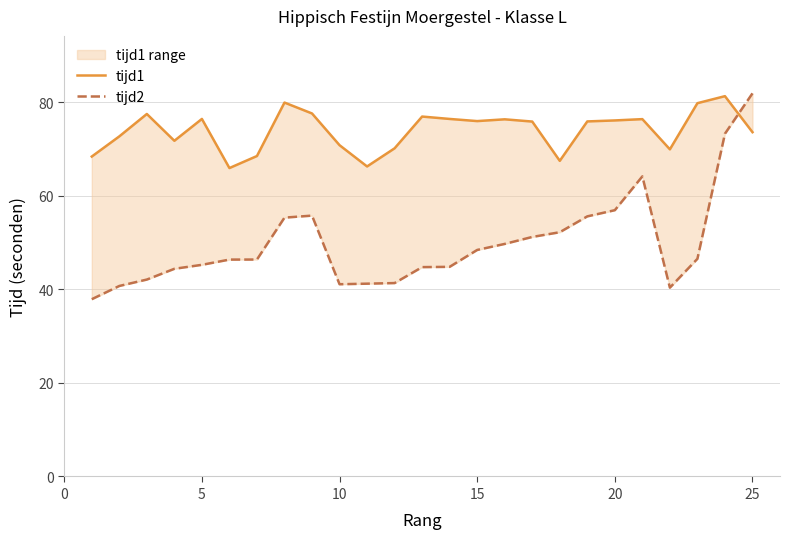

At how many categories does at least one series exceed 81?

2